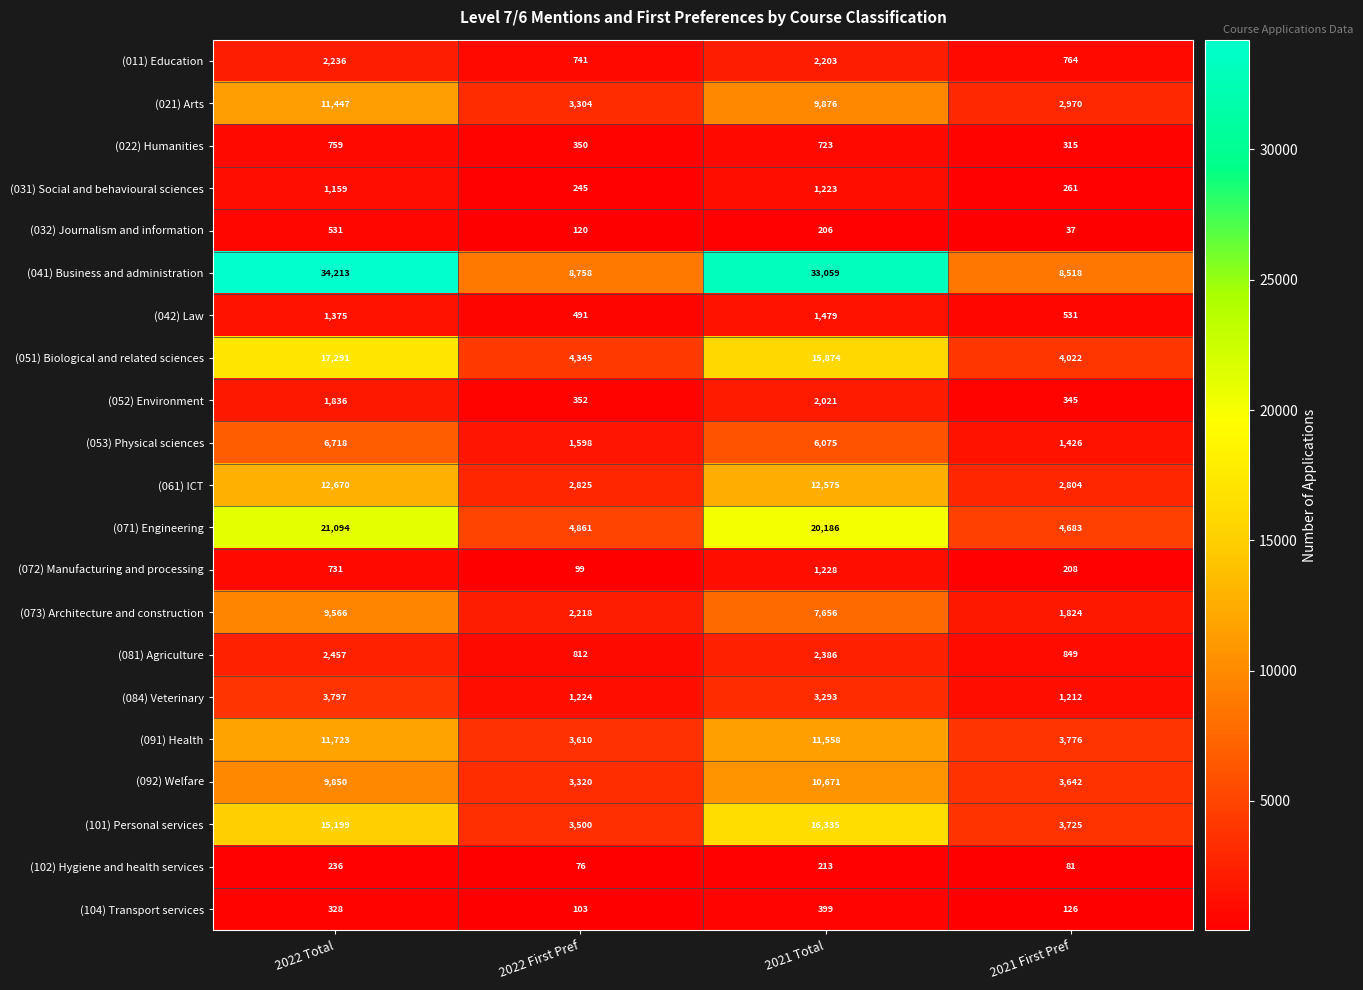

Which series has the largest range (max minus min)?

(041) Business and administration